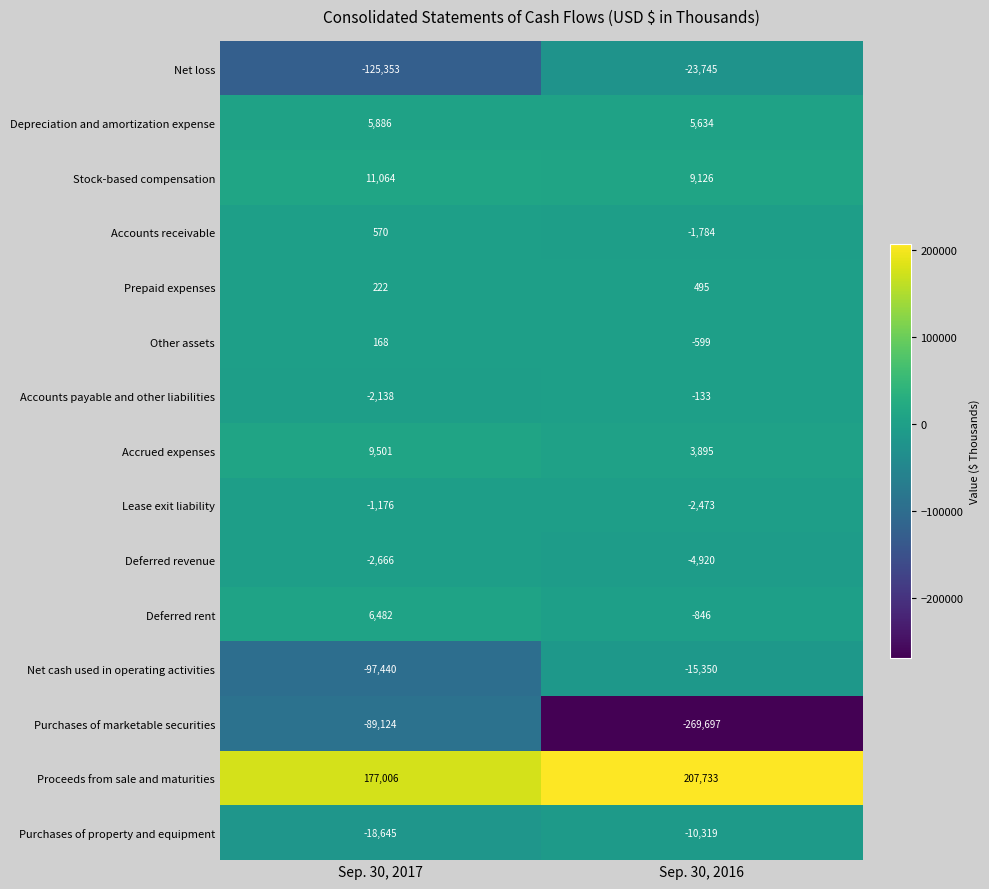

Which label corresponds to the smallest value in the chart?

Sep. 30, 2016